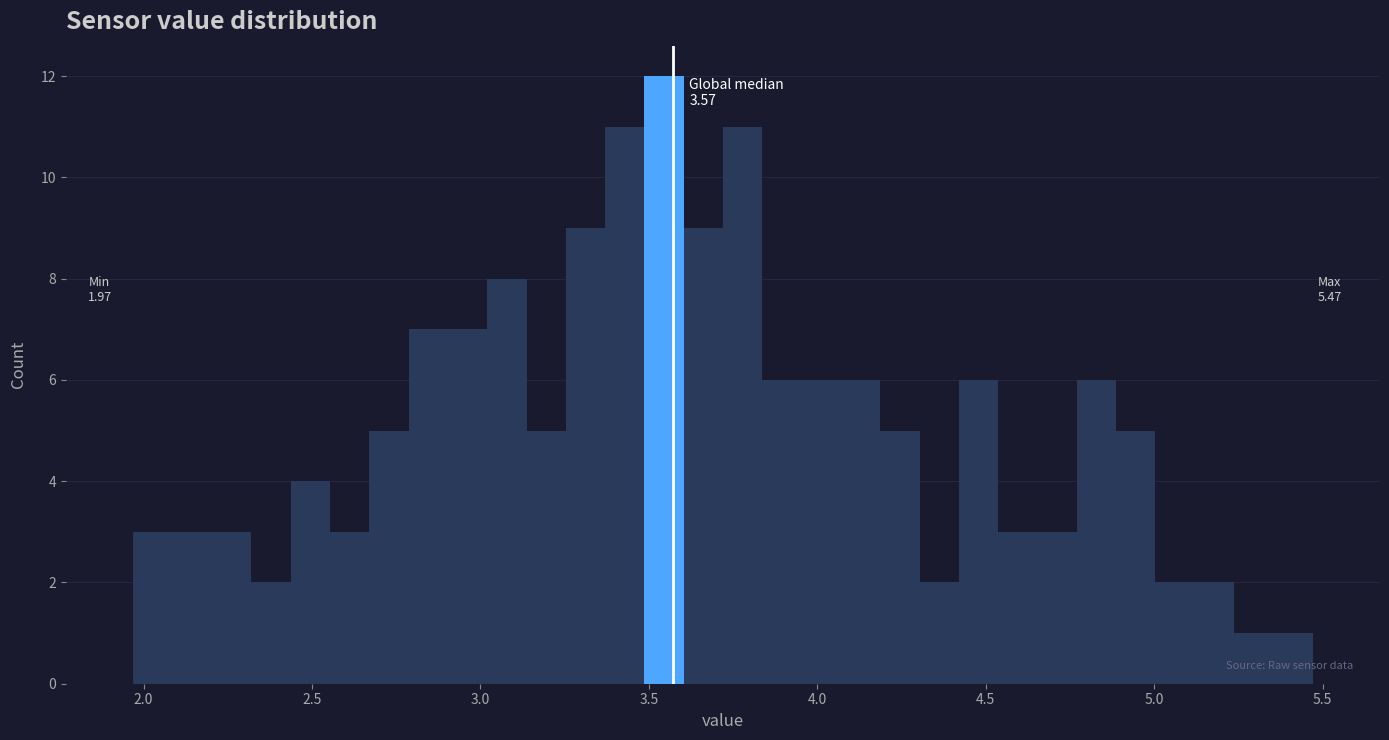

Read against the x-axis, roughly where is the centre of the tallest bar?

3.55